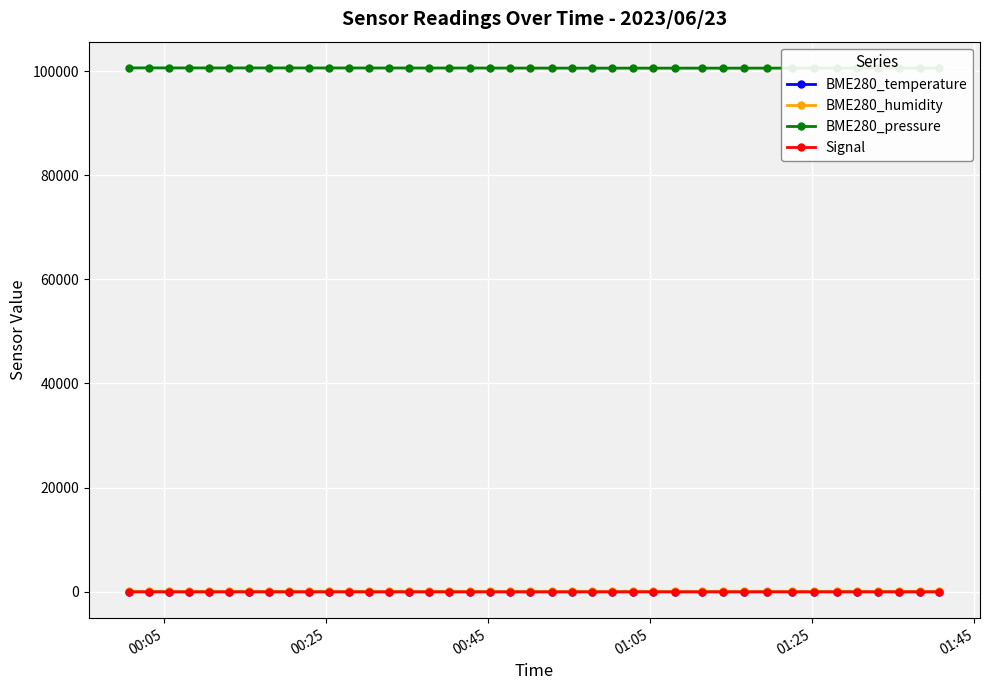

True or false: BME280_pressure and BME280_humidity intersect in this chart.

False